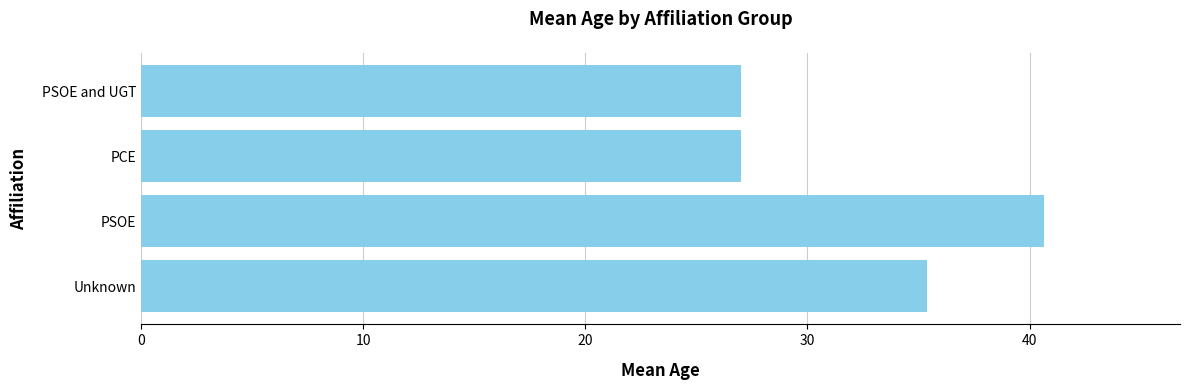

Which category has the highest value across all series?

PSOE